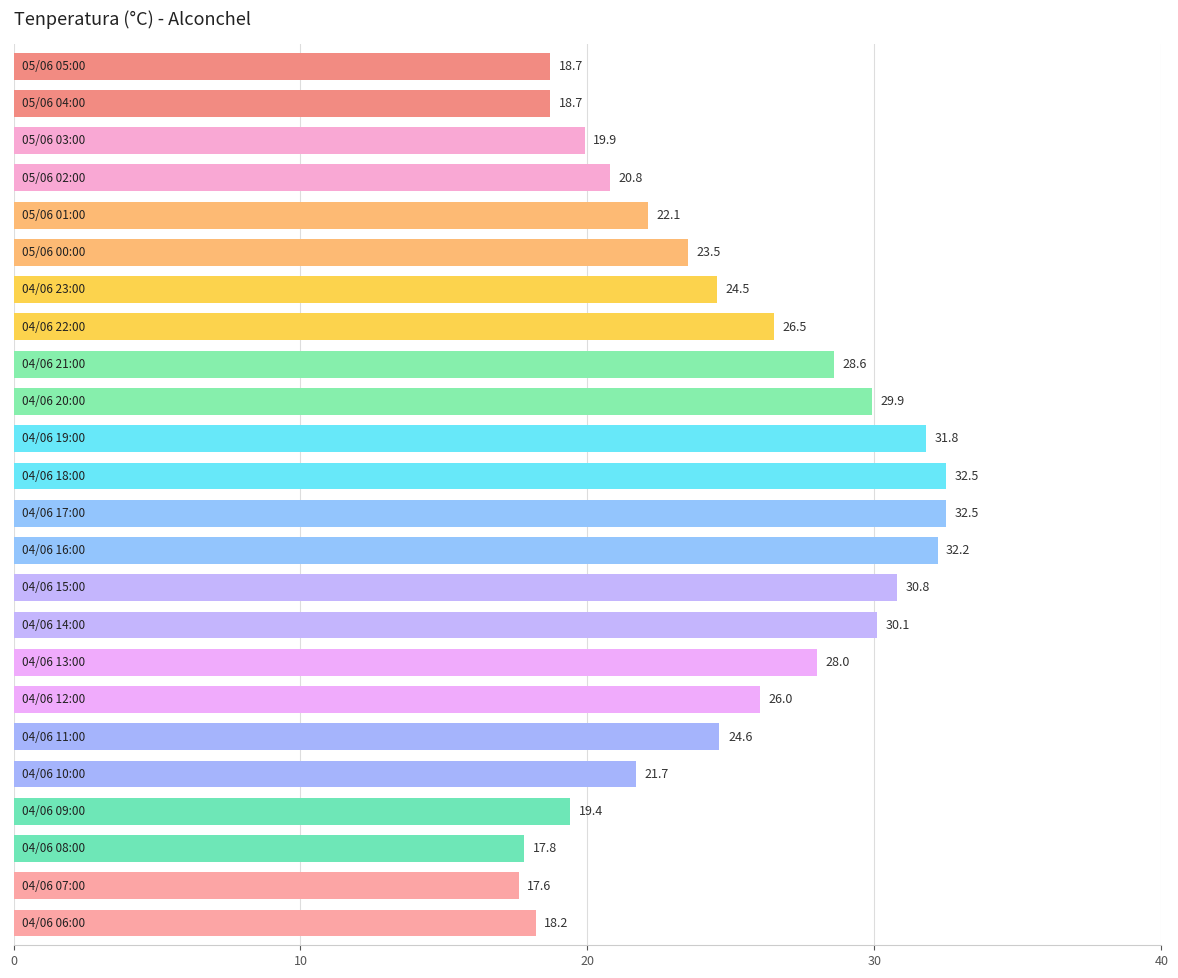

What is the smallest value displayed?

17.6